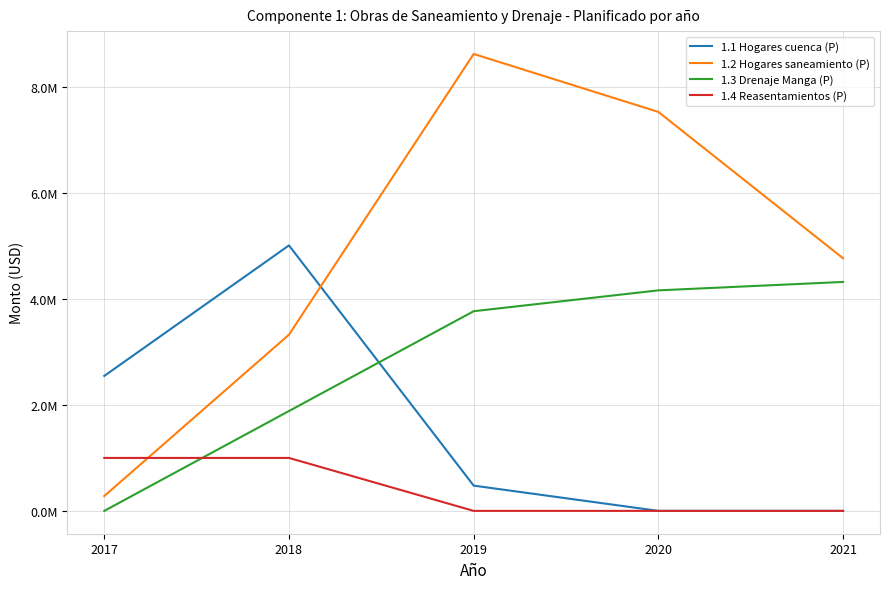

Reading right to left, transcribe all the data shown in this chart.

1.1 Hogares cuenca (P): 2021=0	2020=0	2019=477000	2018=5014000	2017=2549000
1.2 Hogares saneamiento (P): 2021=4771000	2020=7535000	2019=8630000	2018=3328000	2017=280000
1.3 Drenaje Manga (P): 2021=4324000	2020=4165000	2019=3771000	2018=1886000	2017=0
1.4 Reasentamientos (P): 2021=0	2020=0	2019=0	2018=1000000	2017=1000000